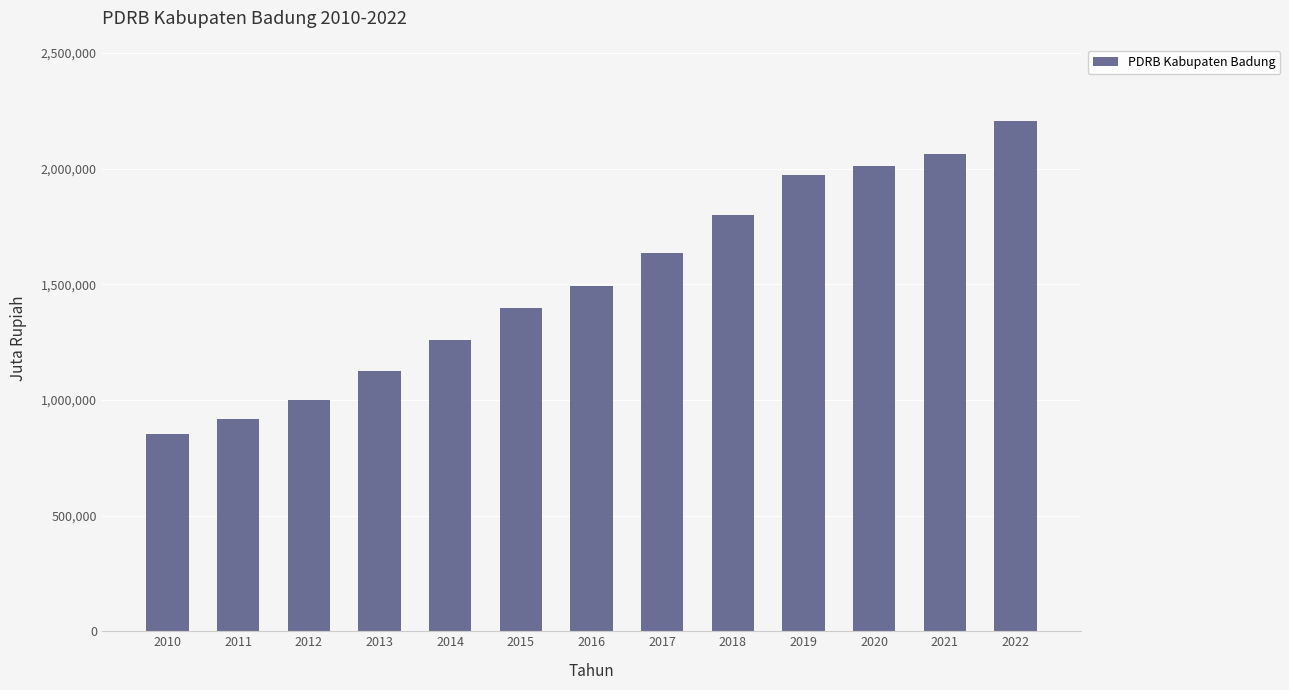

Are the bars grouped side by side (vs. stacked)?

No